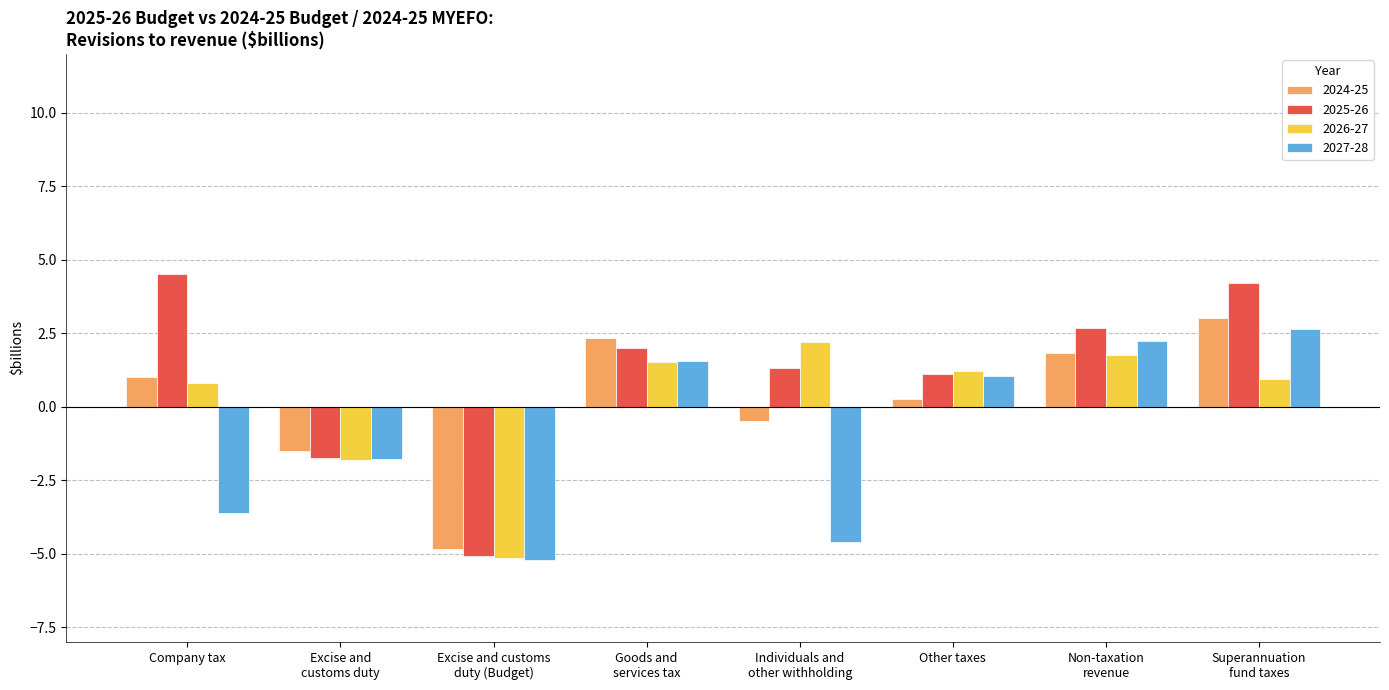

What is the sum of all 2025-26 values?

9.0